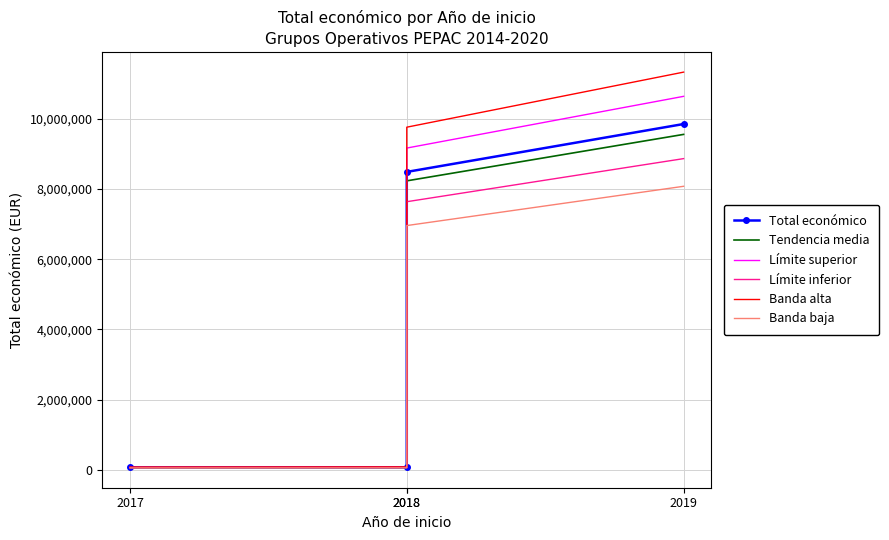

Is it true that Total económico equals 4610125.2 at 2018?

False